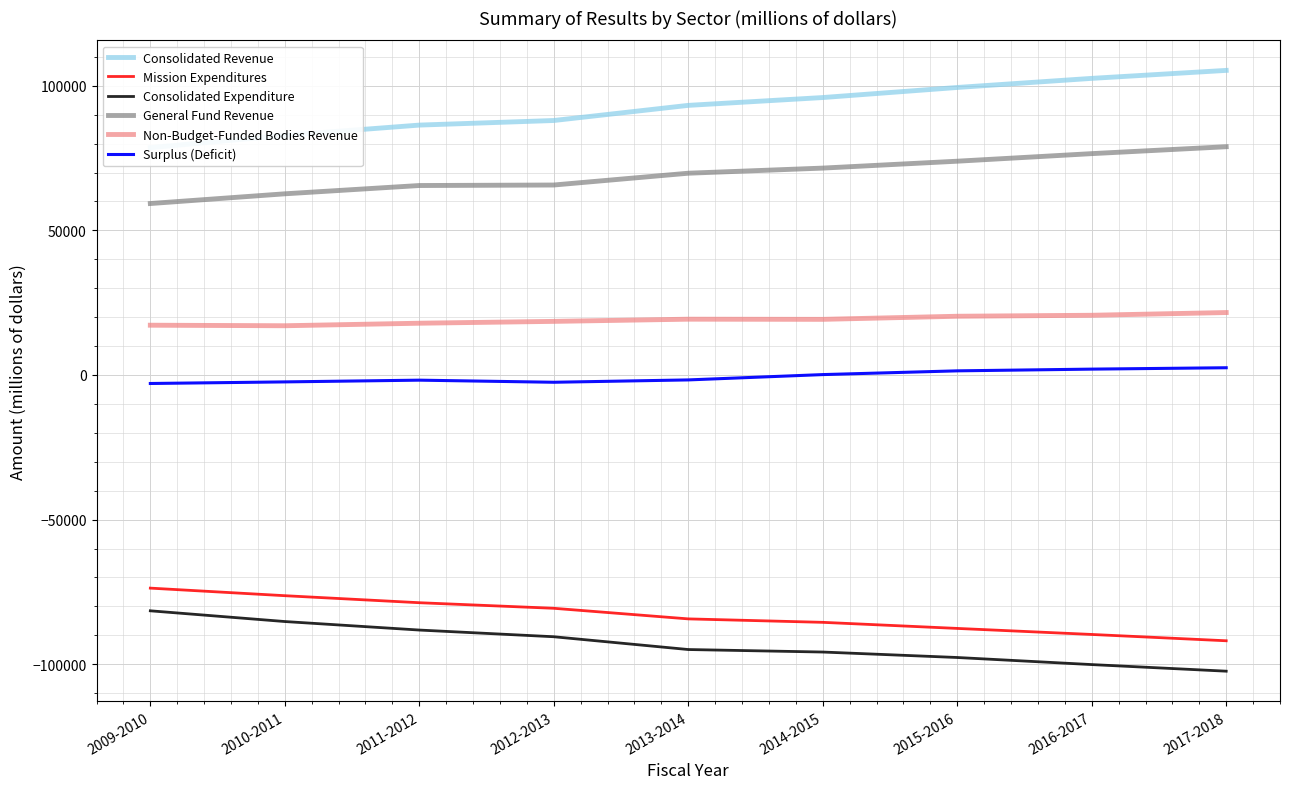

What is the minimum value shown in the chart?

-102421